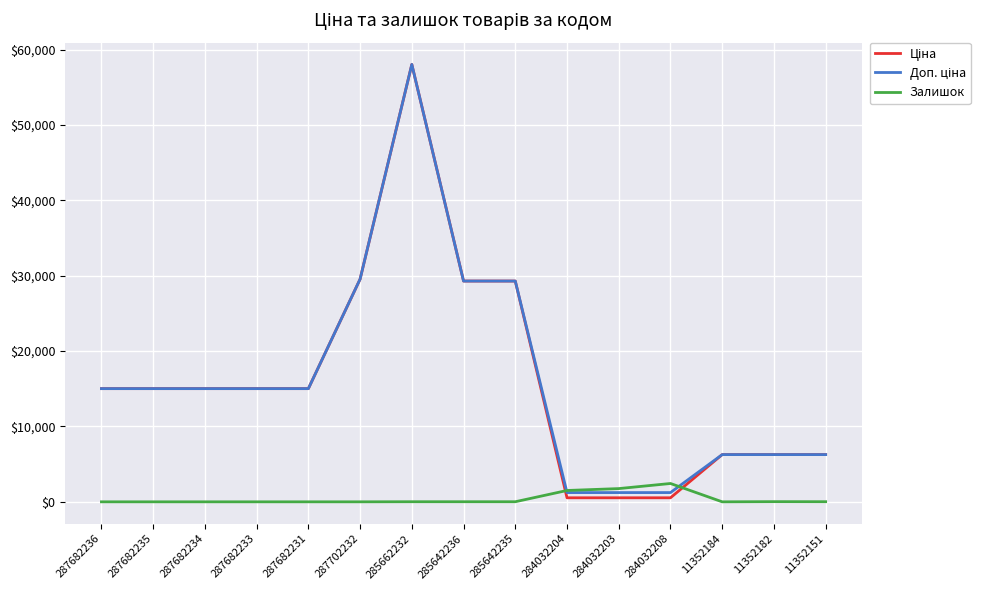

How many lines are shown in the chart?

3